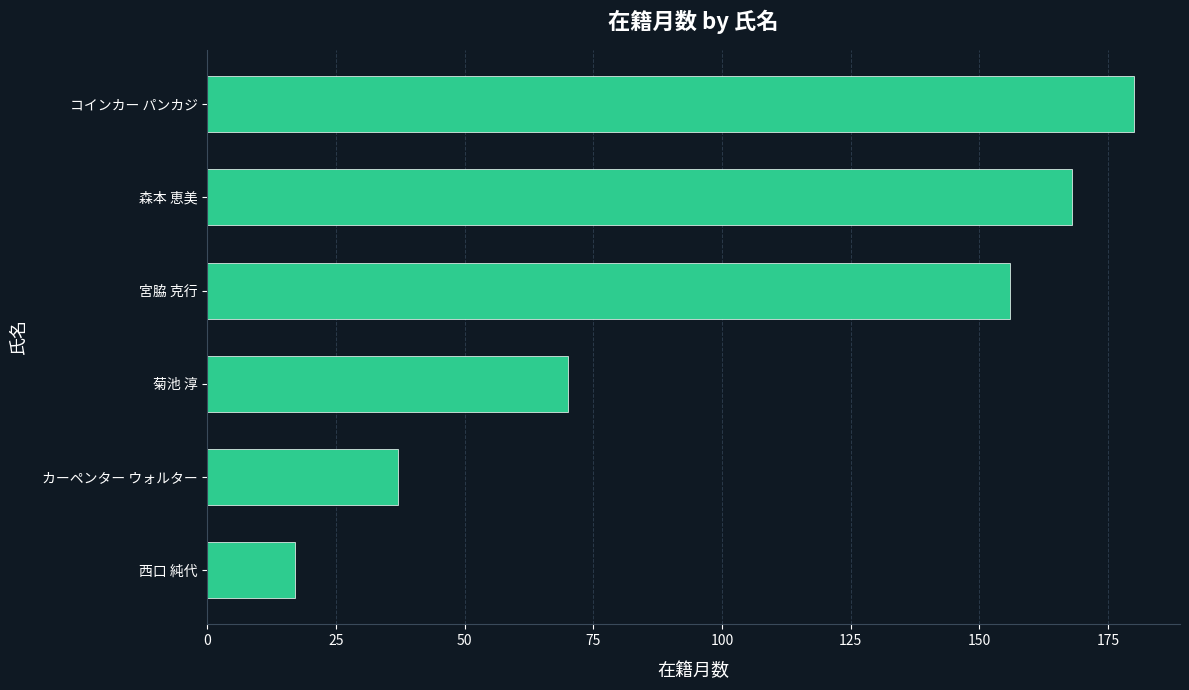

The value at コインカー パンカジ is 180. True or false?

True